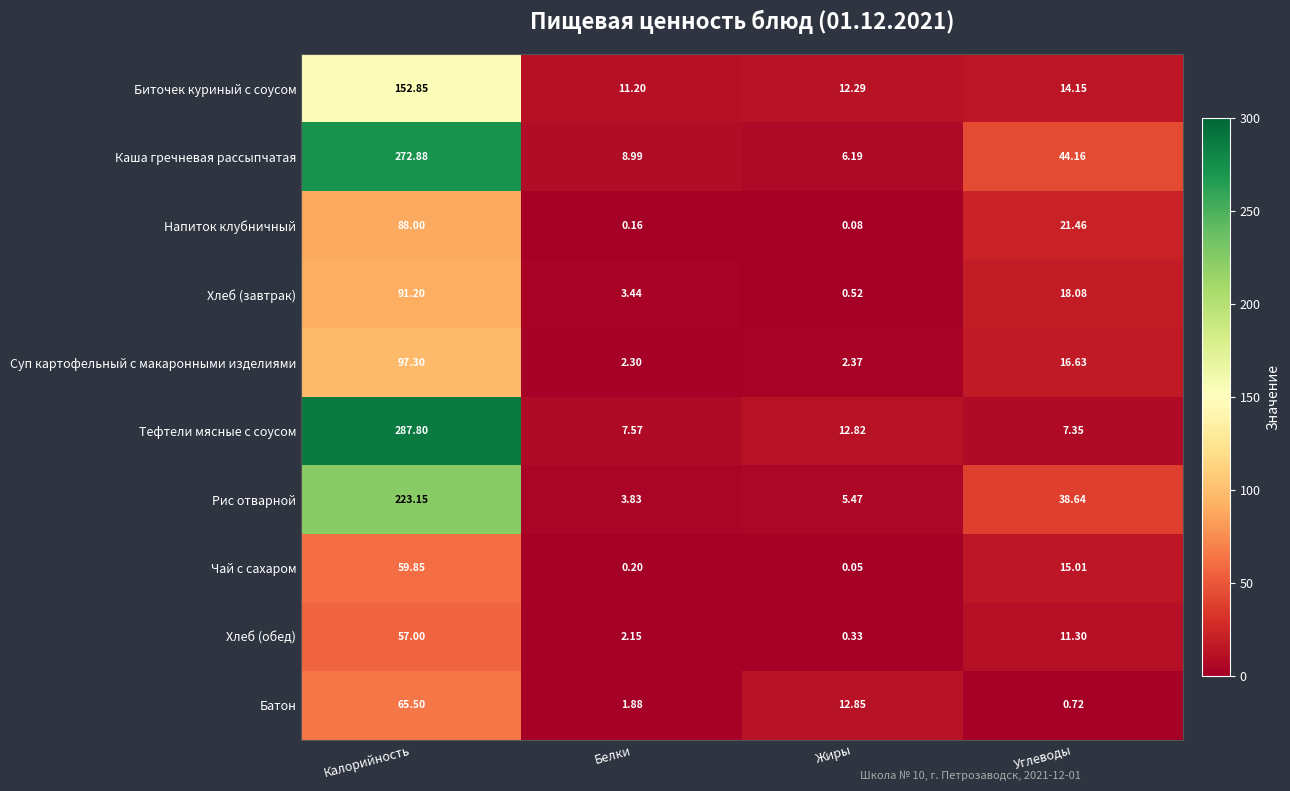

Where does the Напиток клубничный series first go above 21?

Калорийность